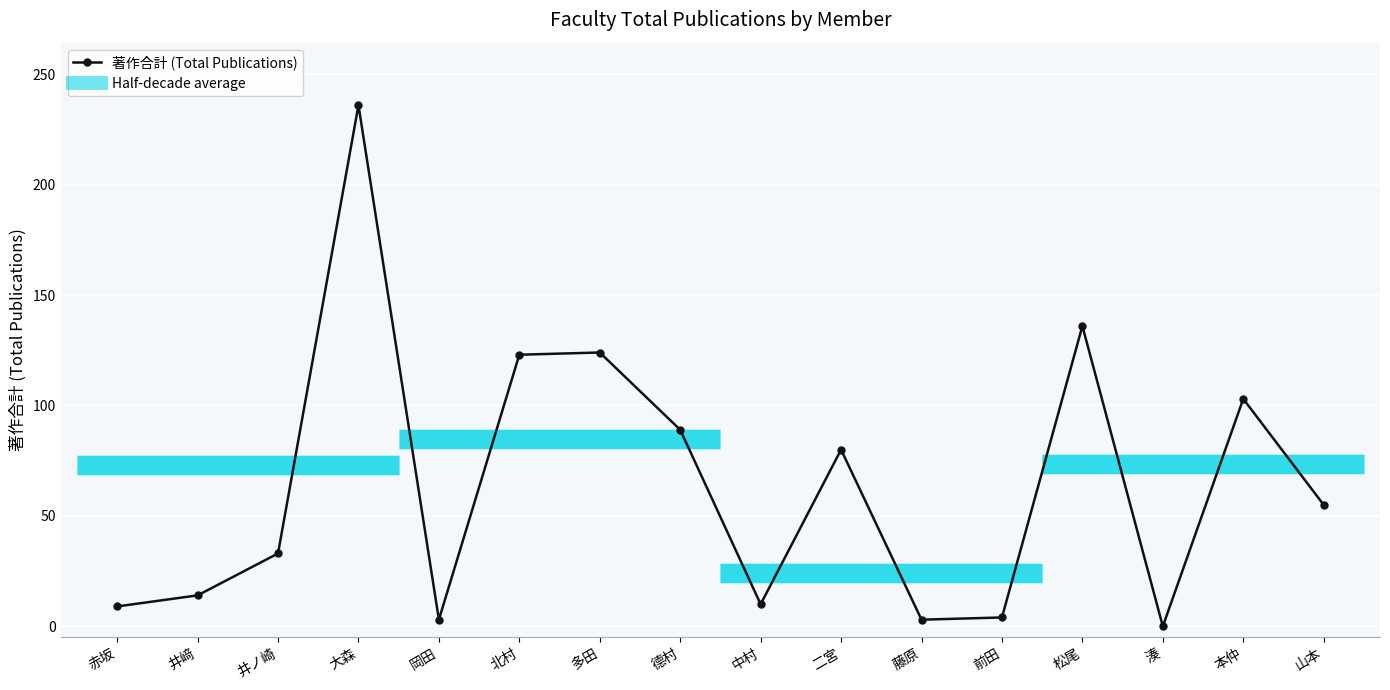

Which category has the lowest value across all series?

湊